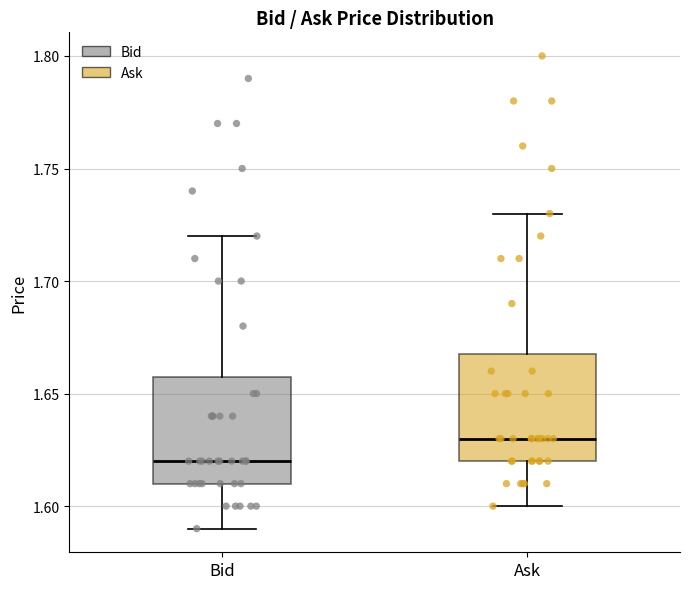

Reading left to right, read every box against the y-axis: the position of its median line, the range the box covers, and the ends of its whiskers. The values are not printed on the chart, so give them approximately, as read against the axis.

Bid: median 1.62, box 1.61 to 1.66, whiskers 1.59 to 1.72
Ask: median 1.63, box 1.62 to 1.67, whiskers 1.60 to 1.73